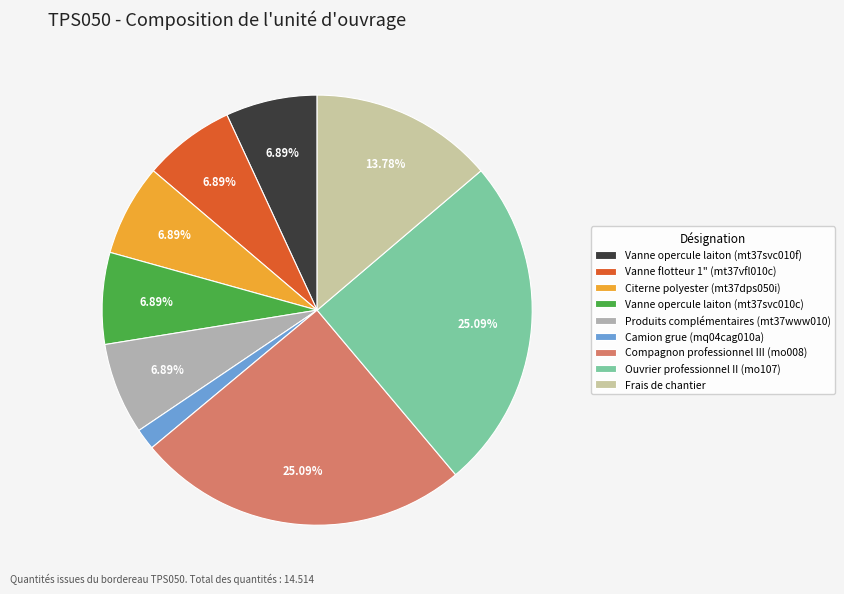

How many segments does this pie chart have?

9